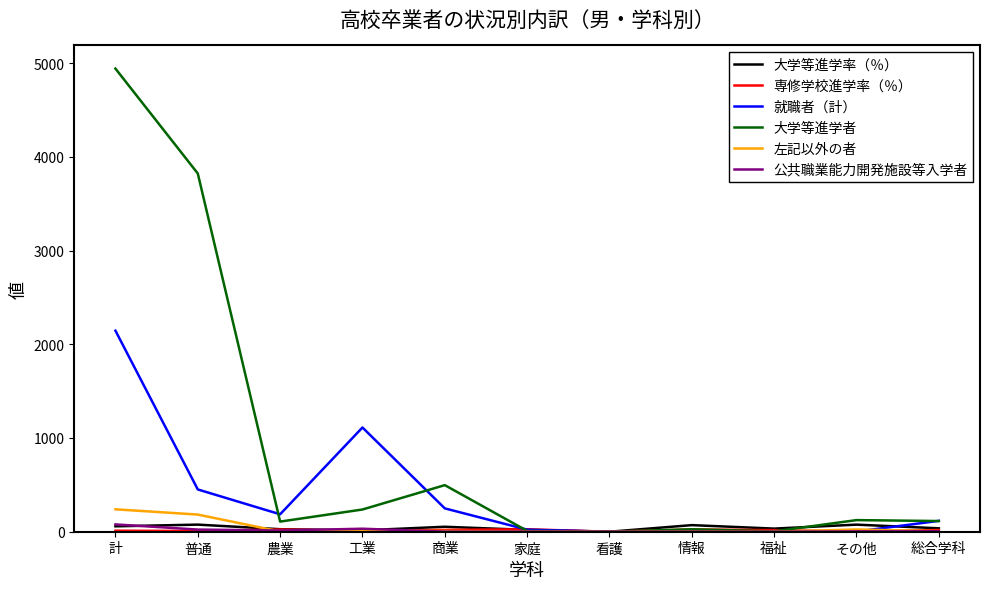

Which category has the highest value in the 就職者（計） series?

計